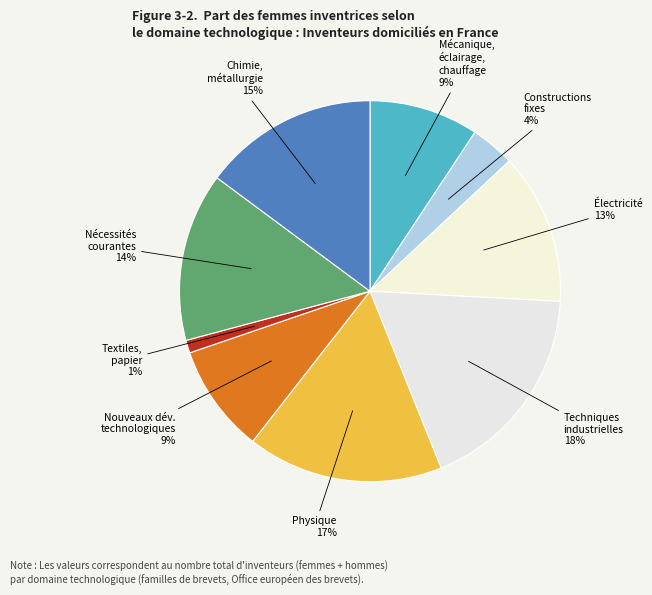

To the nearest percent, what is the average slice percentage?

11%